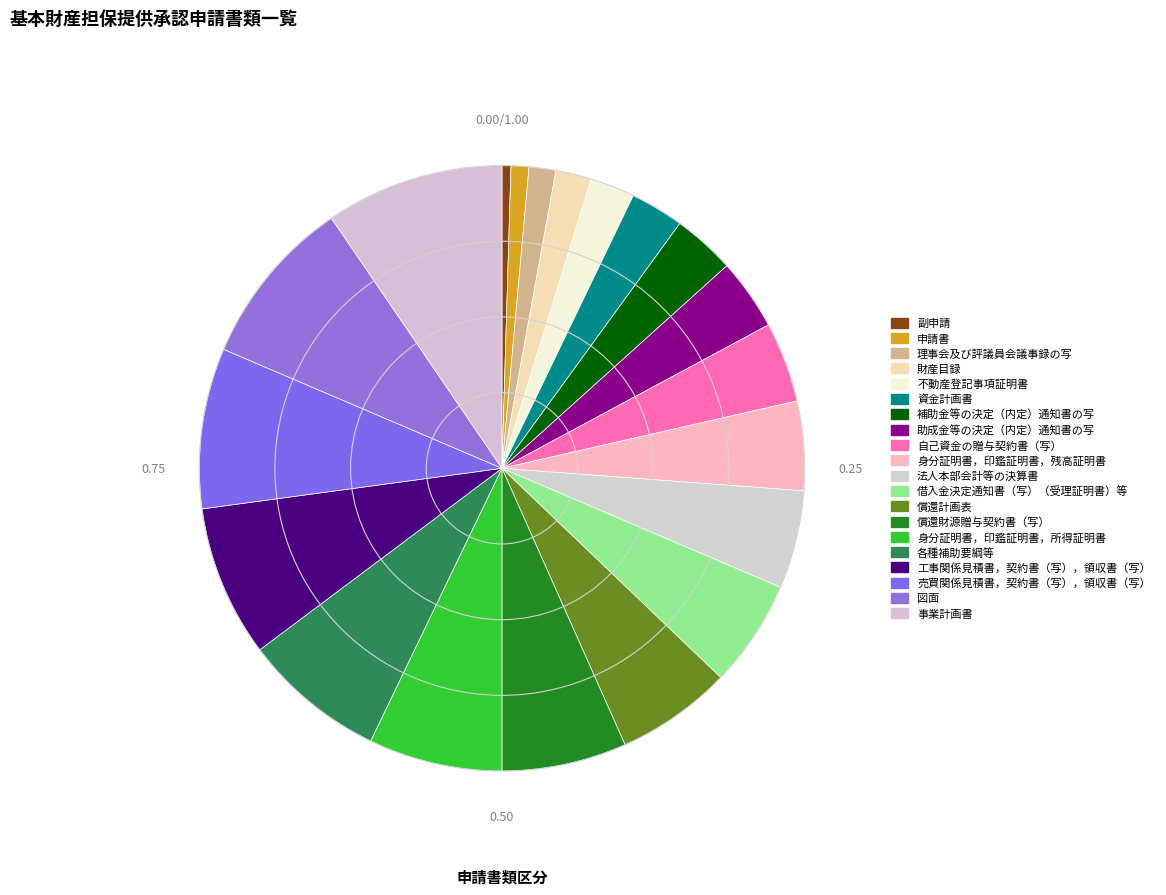

True or false: 図面 accounts for 20% of the total.

False